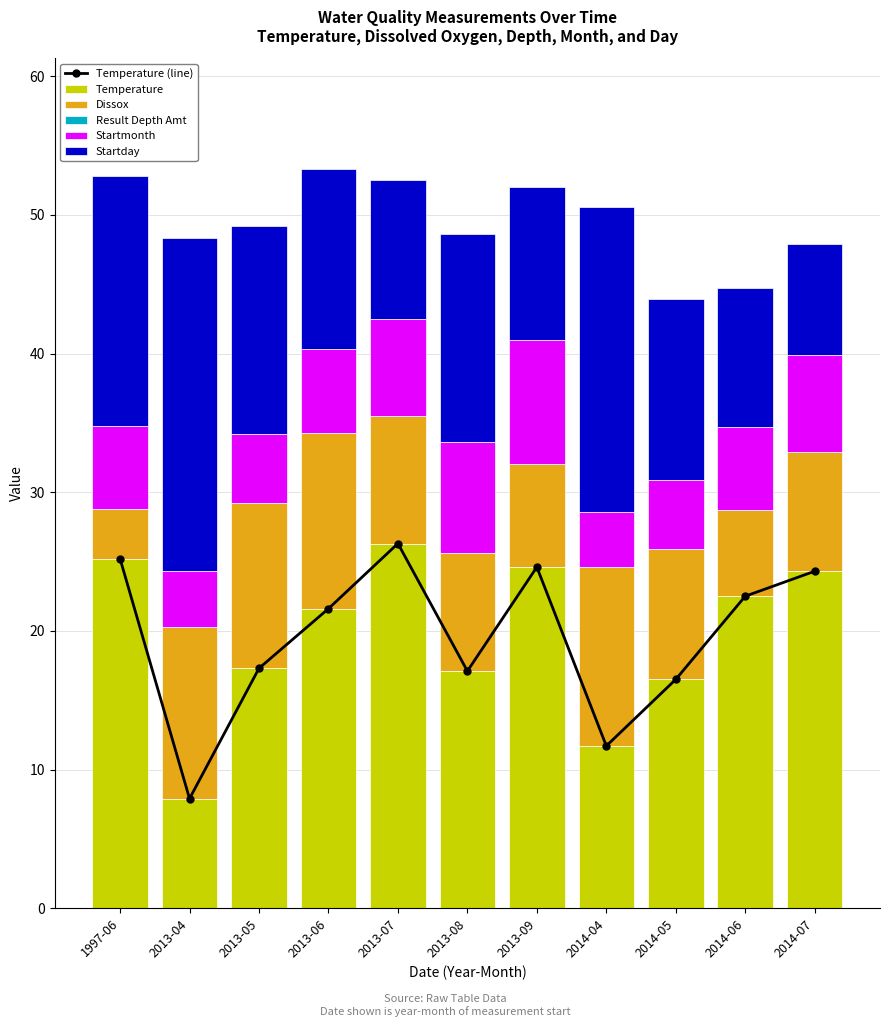

List the series in order of their peak value, lowest first.

Result Depth Amt, Startmonth, Dissox, Startday, Temperature (line), Temperature